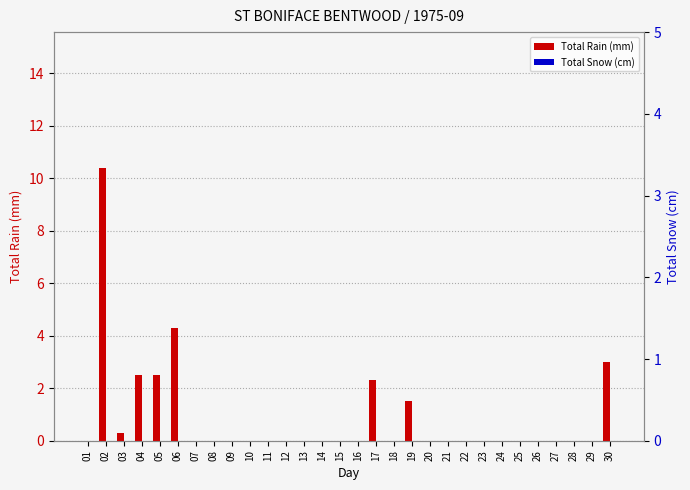

At 28, list the series in order from largest to smallest.

Total Rain (mm), Total Snow (cm)